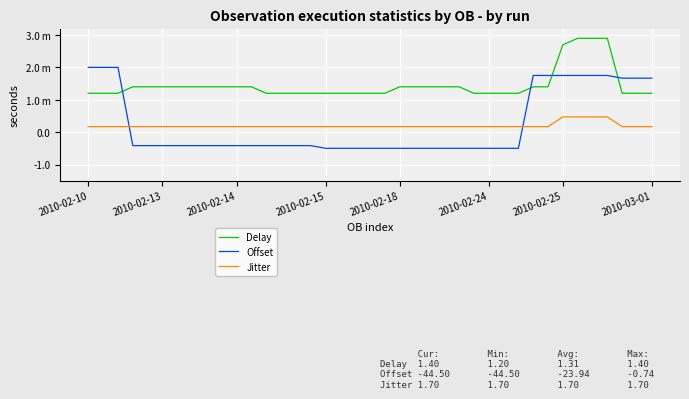

Which category has the lowest value in the Jitter series?

2010-02-10